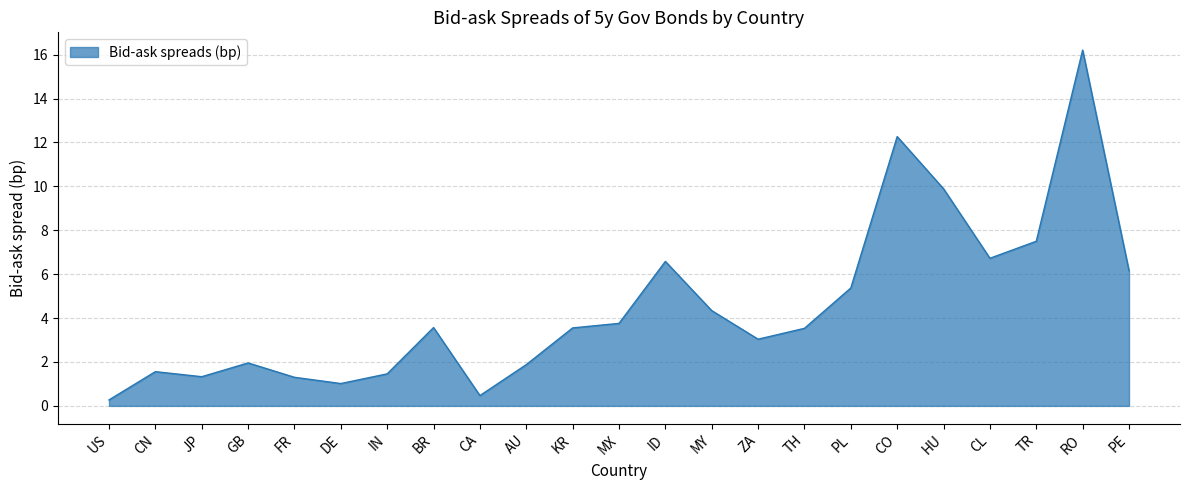

What is the maximum value shown in the chart?

16.2